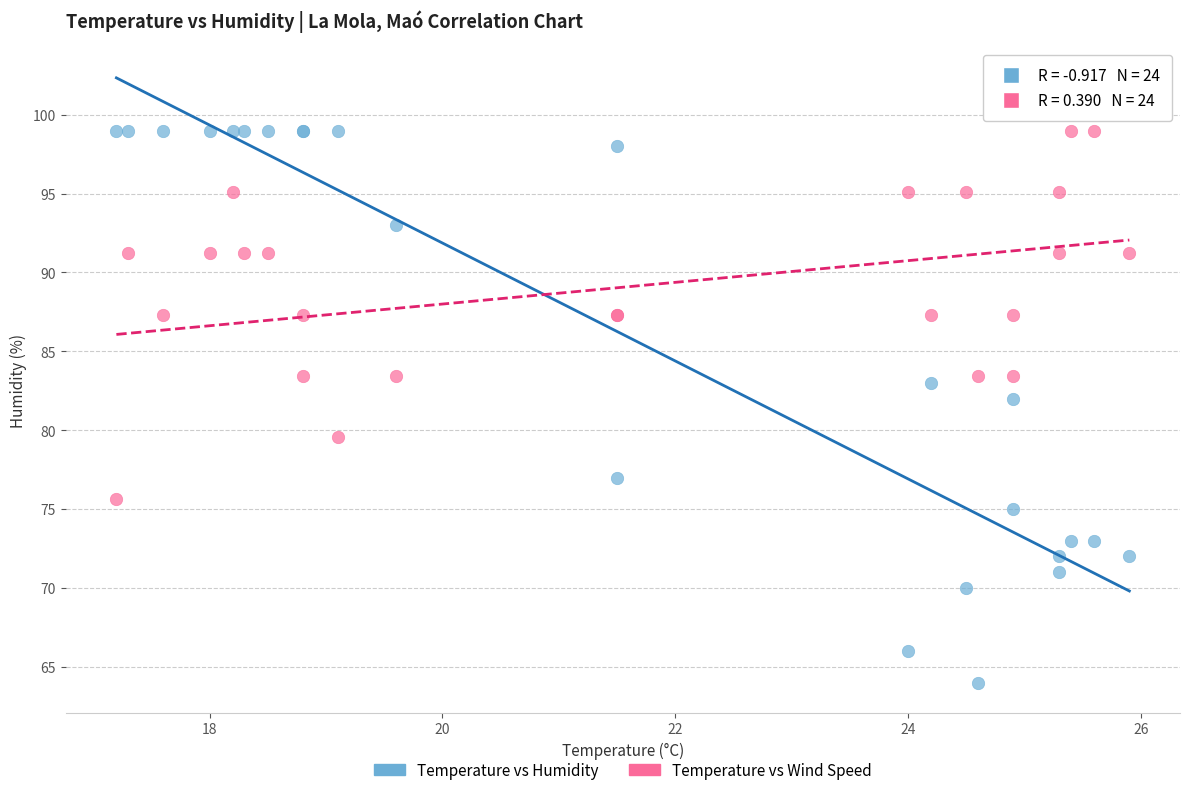

Across all series, what Y value is closest to 81?

82.0